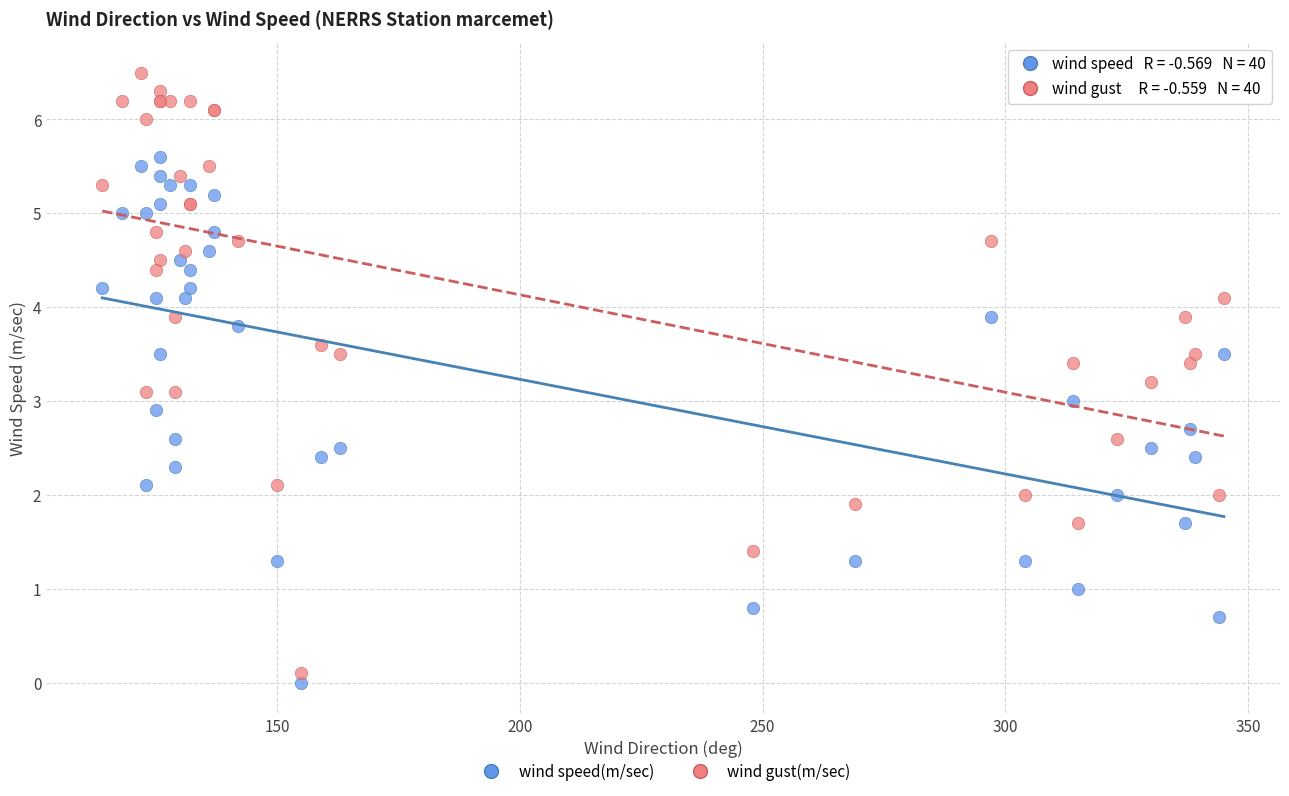

Which series reaches the minimum Y coordinate?

wind speed(m/sec)